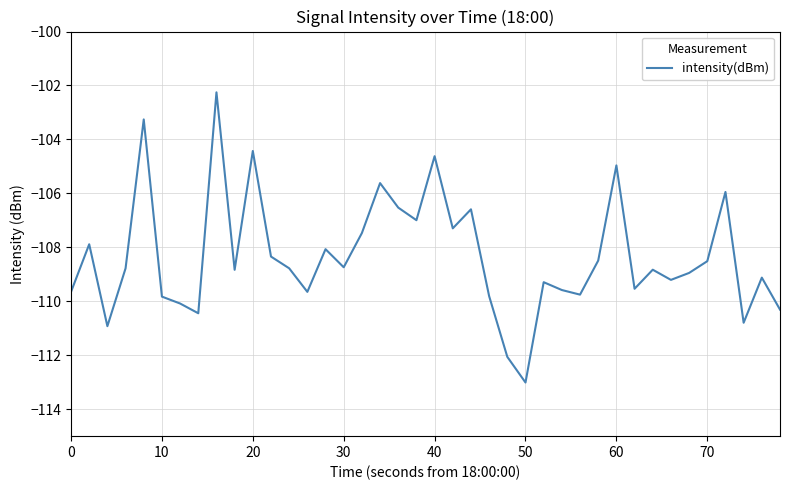

What is the maximum value shown in the chart?

-102.3